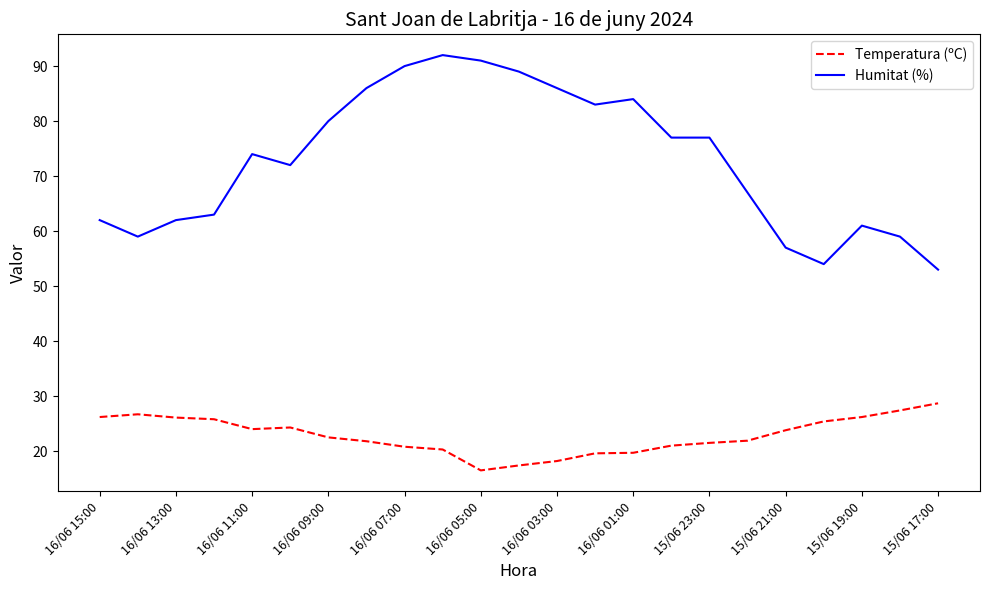

Does the chart have visible grid lines?

No